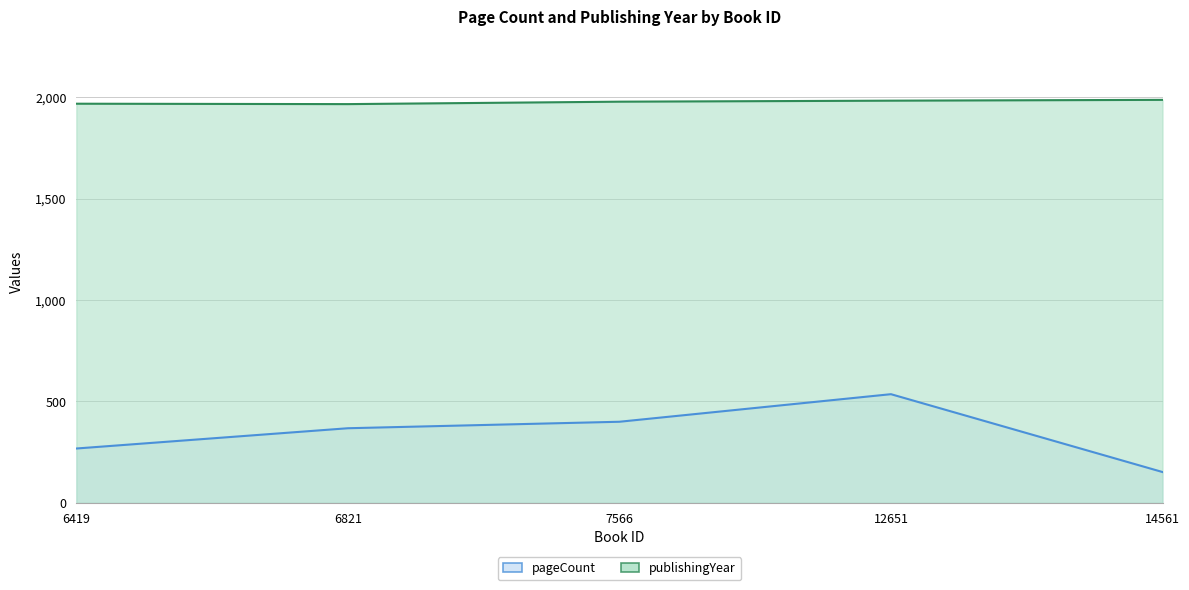

True or false: publishingYear and pageCount intersect in this chart.

False